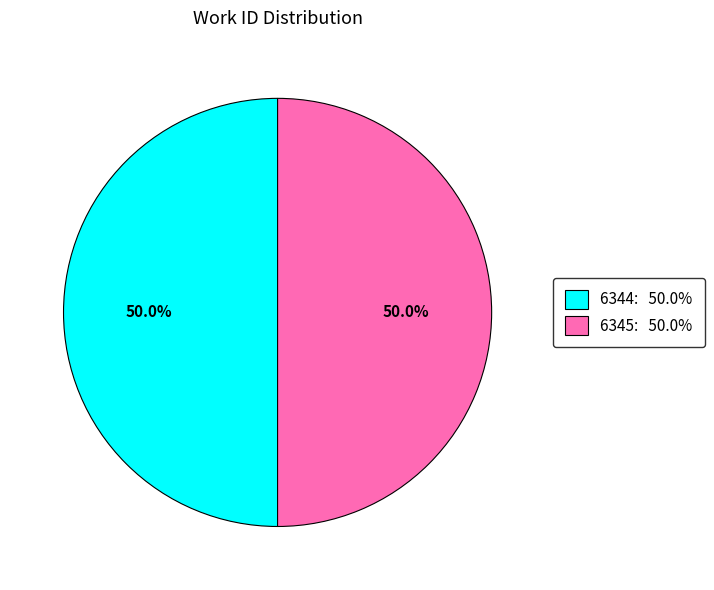

Is it true that 6345 is 50% of the pie?

True